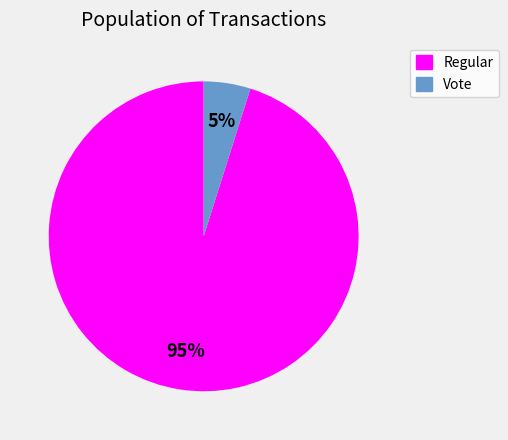

Is the sum of Regular and Vote greater than half?

Yes